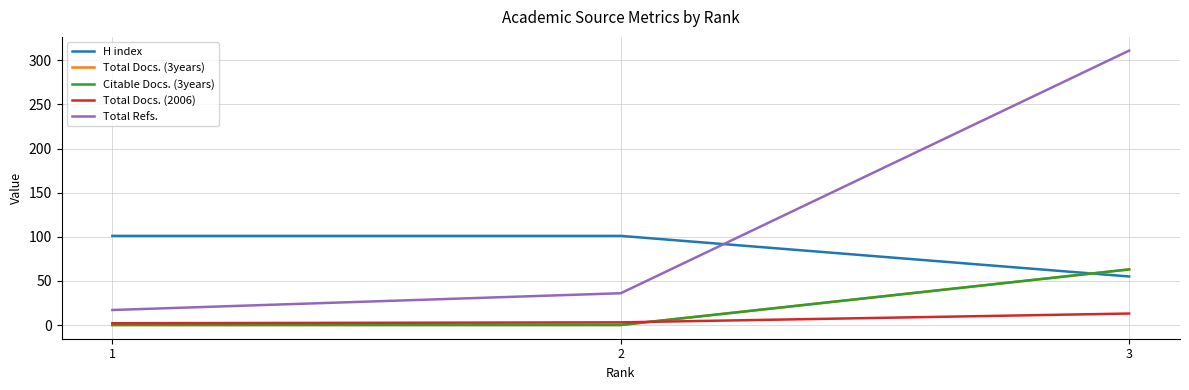

Which category has the highest value in the Total Refs. series?

3